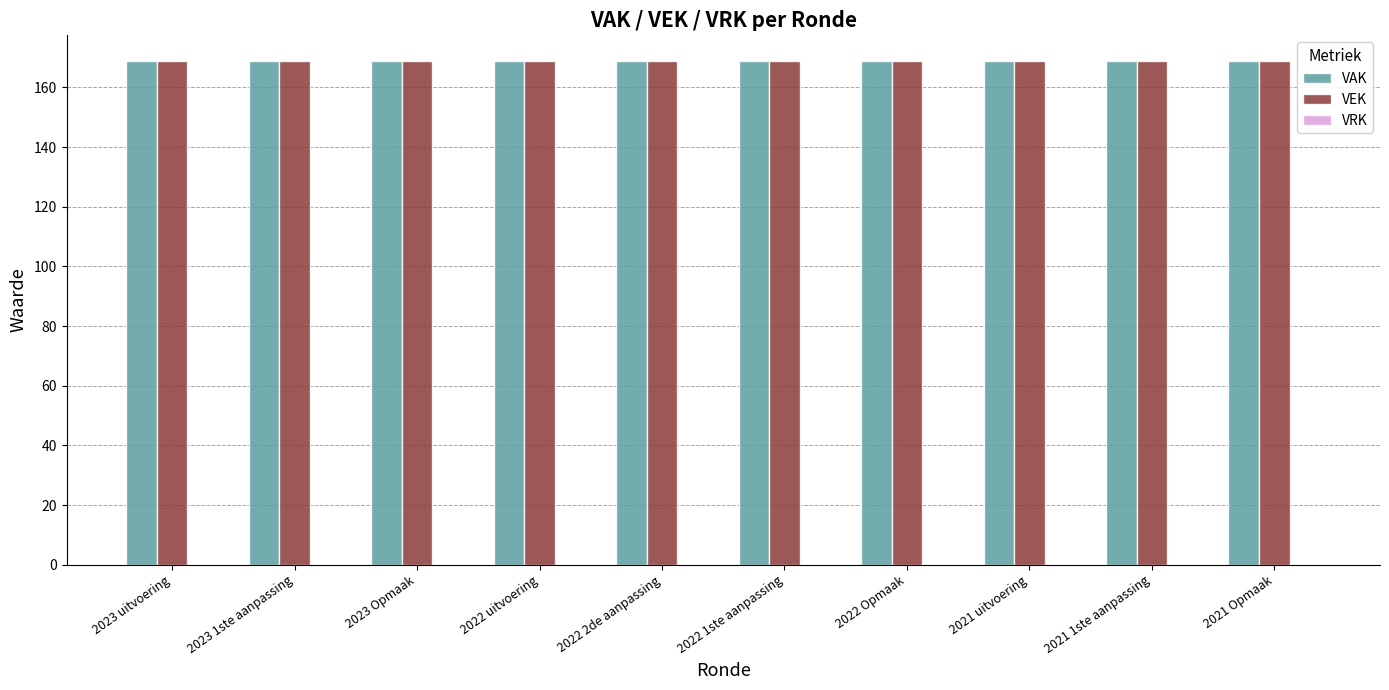

How many groups of bars are there?

10